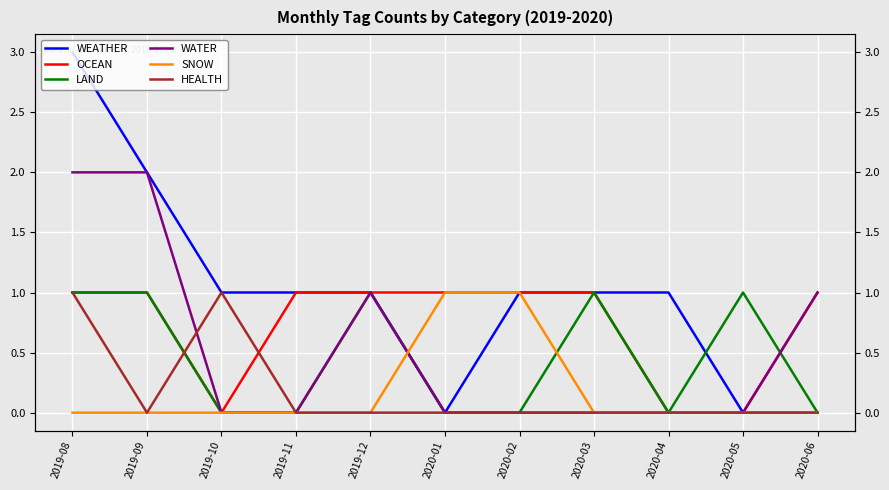

Count the number of categories in the chart.

11